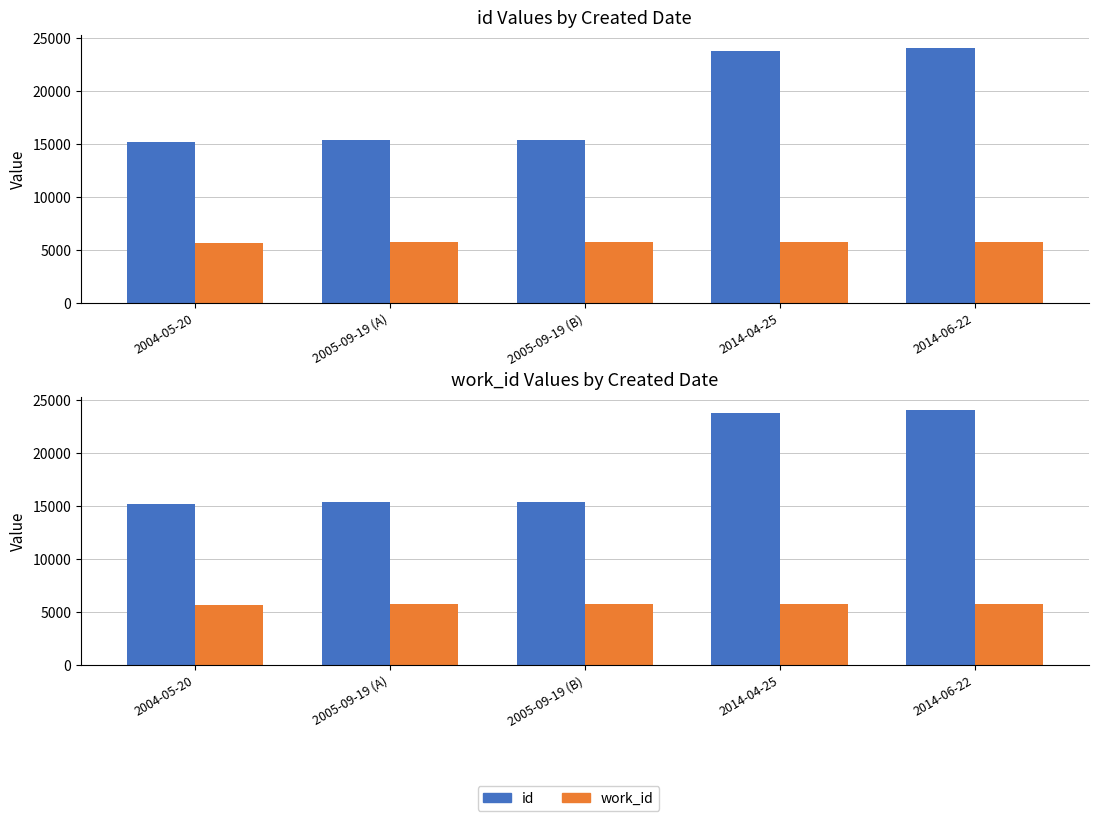

What is the spread (max minus min) of values at 2005-09-19 (B)?

9603